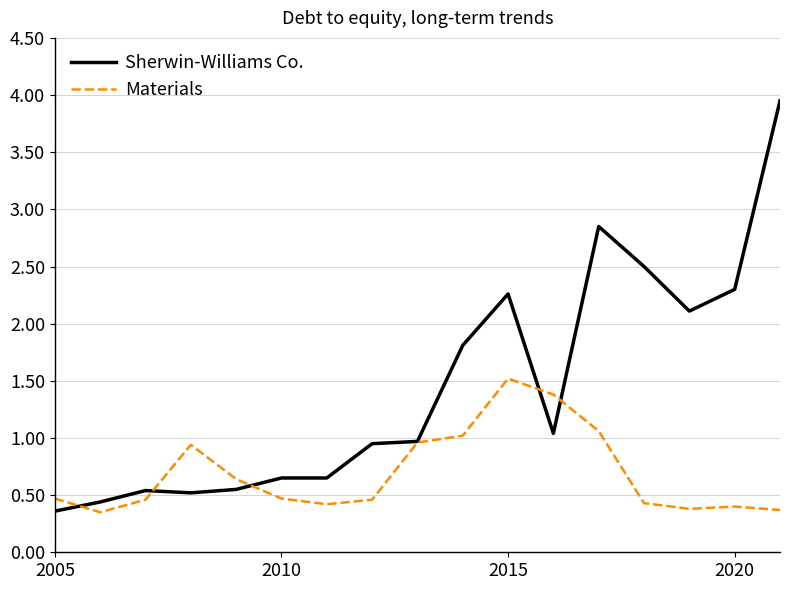

Which series has the largest total across all categories?

Sherwin-Williams Co.